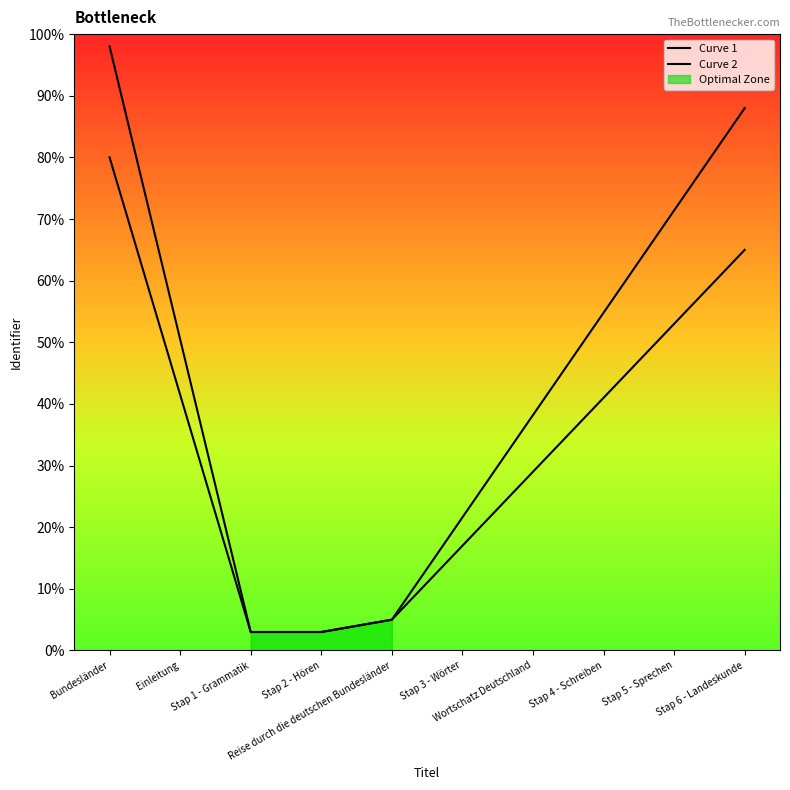

What is the label of the 8th point from the right?

Stap 1 - Grammatik